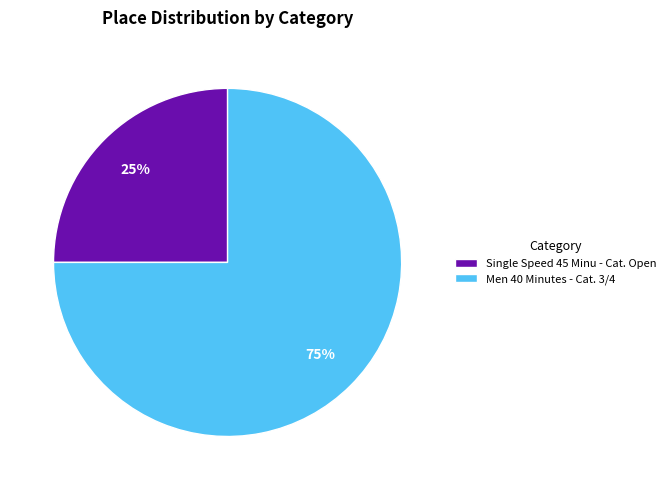

Which has a higher value, Men 40 Minutes - Cat. 3/4 or Single Speed 45 Minu - Cat. Open?

Men 40 Minutes - Cat. 3/4